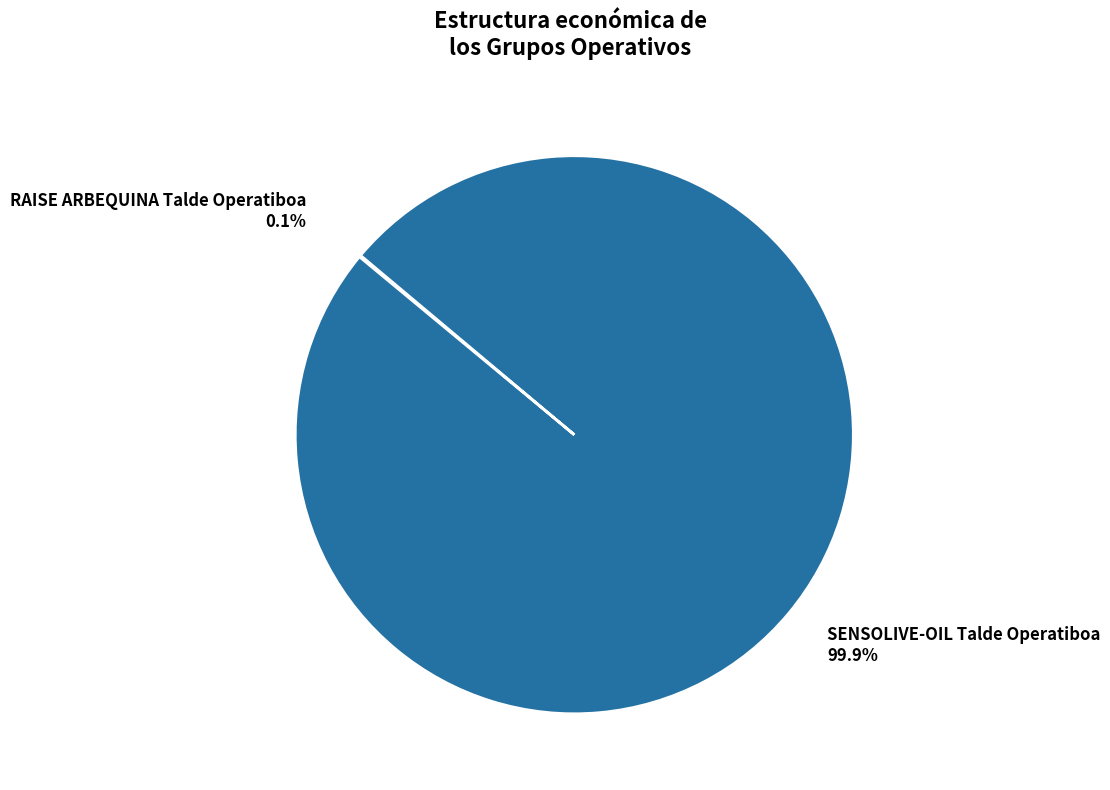

Which category has the biggest portion of the pie?

SENSOLIVE-OIL Talde Operatiboa